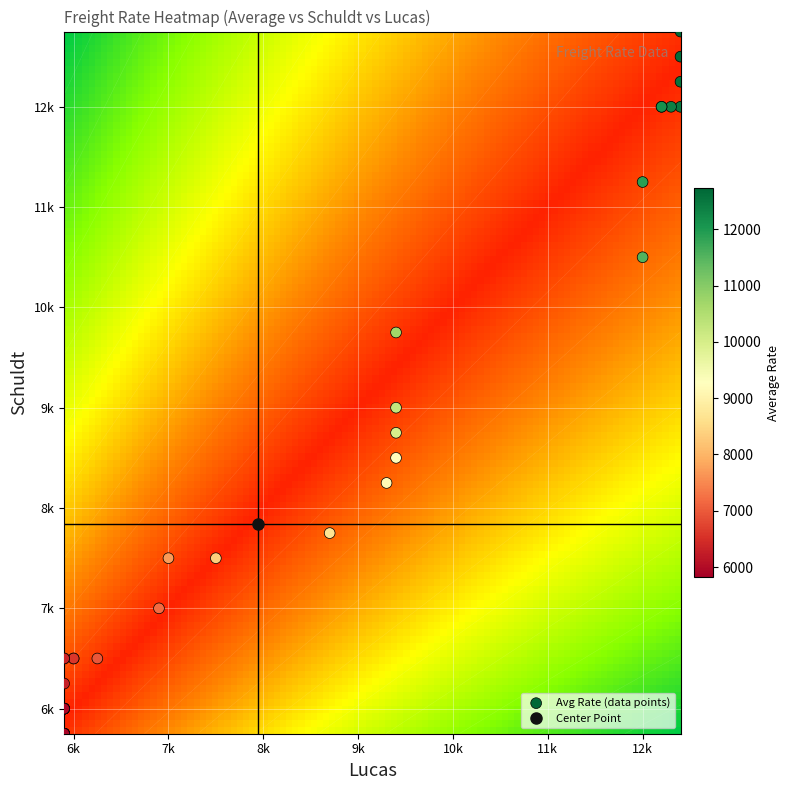

True or false: Schuldt_vals has a value of 19189 at 10.09.2015.

False